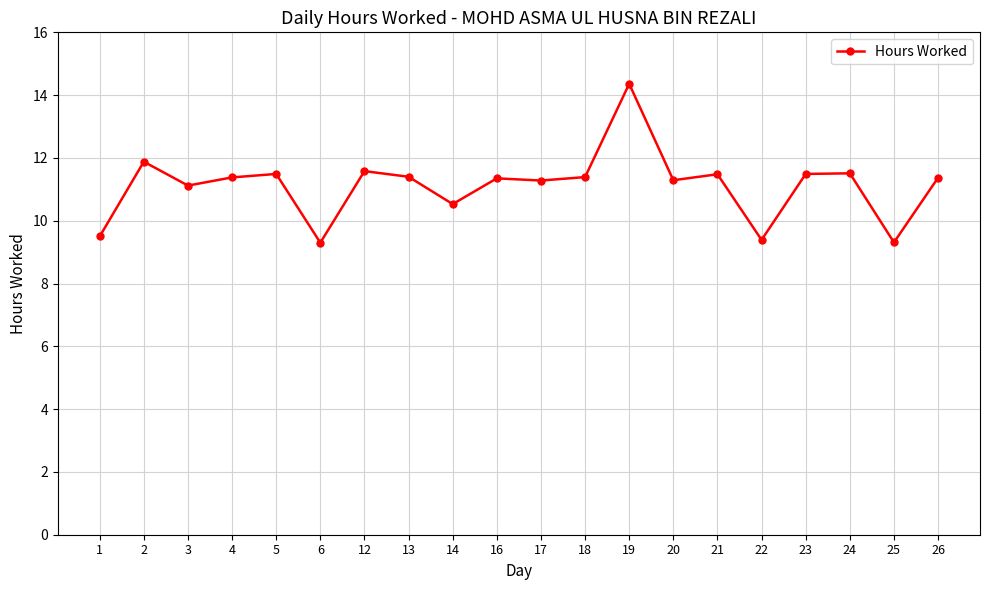

Does the chart display data point markers on the line(s)?

Yes